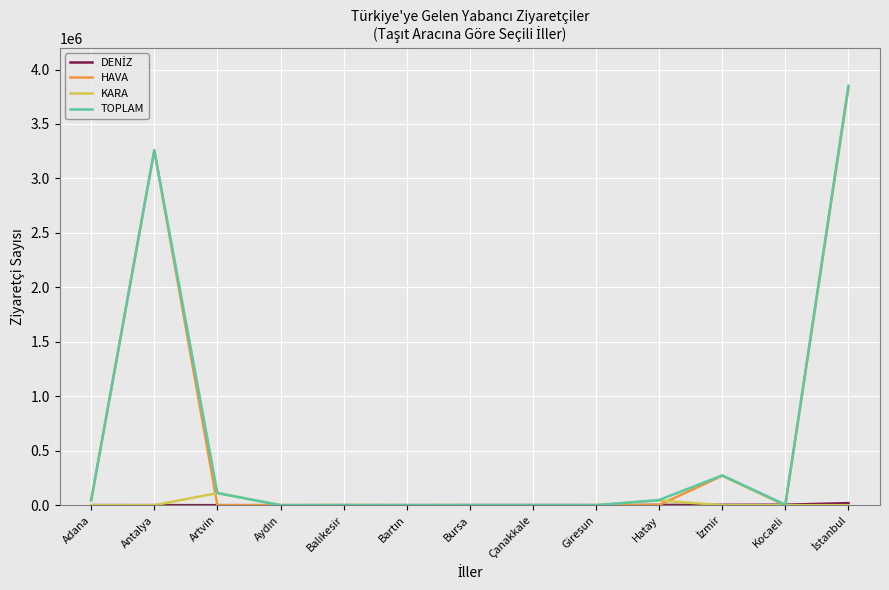

The value of TOPLAM at Artvin is 111779. True or false?

True